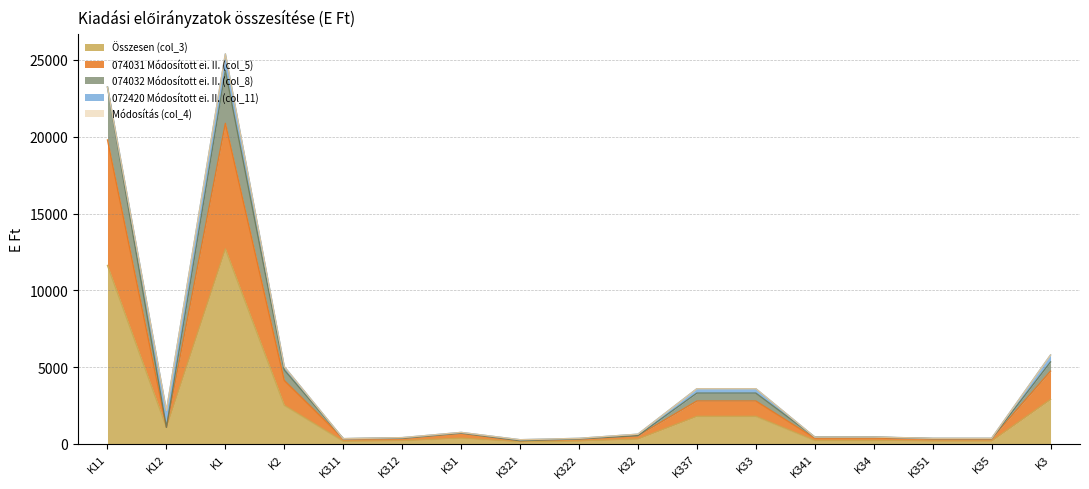

Which category has the highest value in the Összesen (col_3) series?

K1